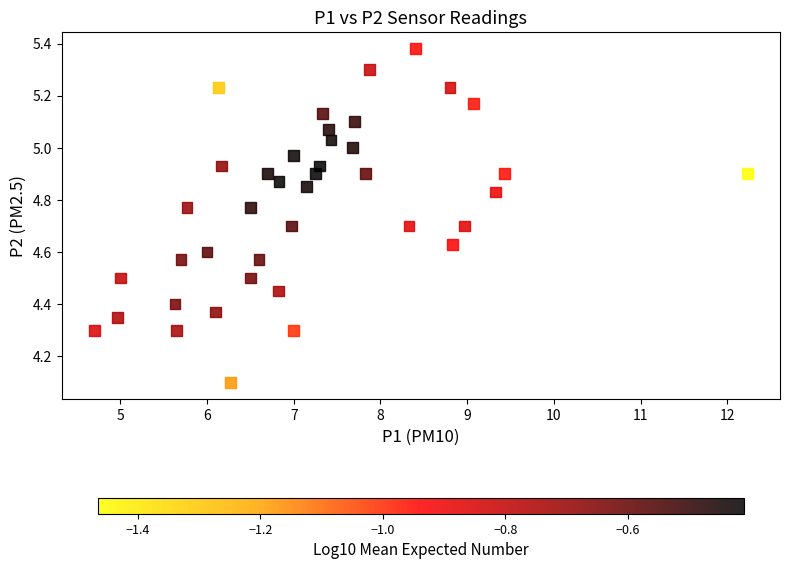

What Y value in the scatter plot is closest to 4?

4.1